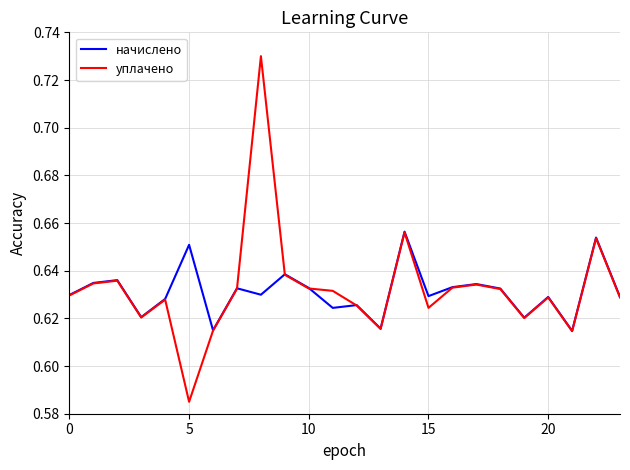

True or false: начислено and уплачено intersect in this chart.

True